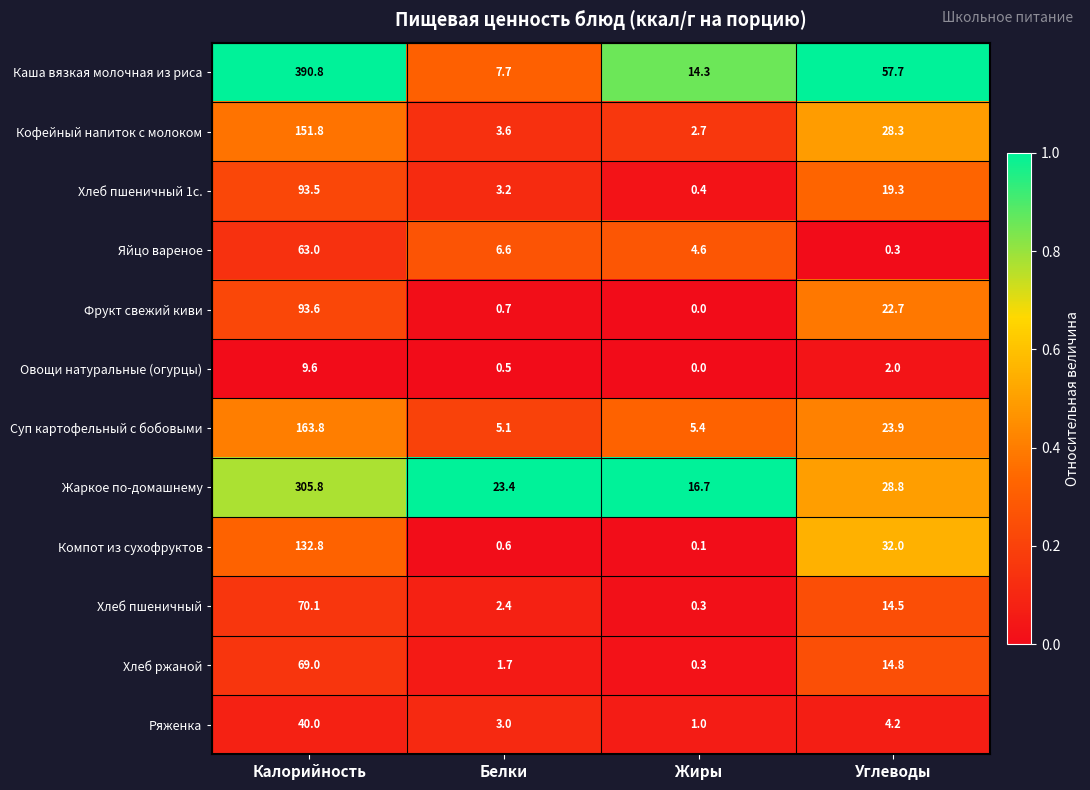

Count the number of categories in the chart.

4